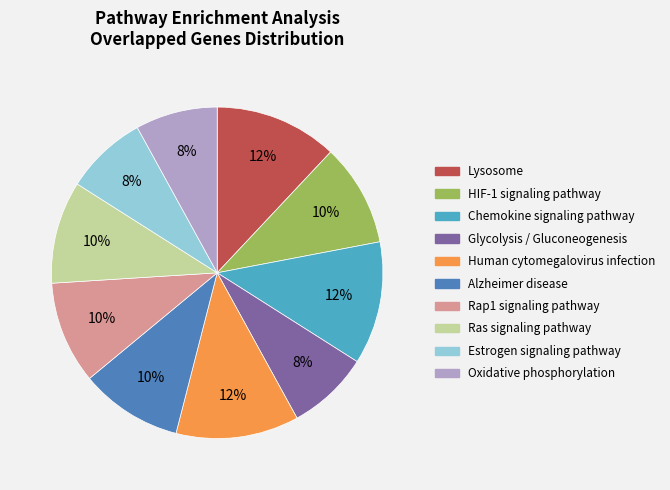

The Oxidative phosphorylation slice represents 1% of the pie. True or false?

False